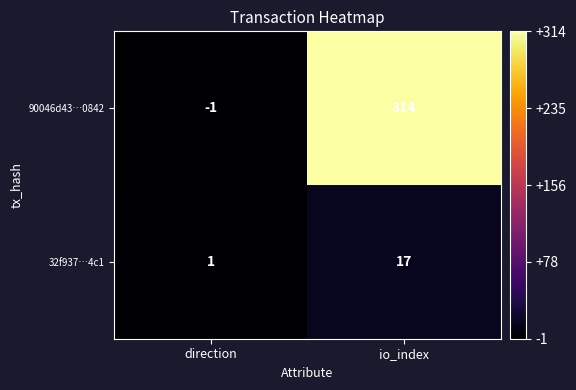

What is the spread (max minus min) of values at io_index?

297